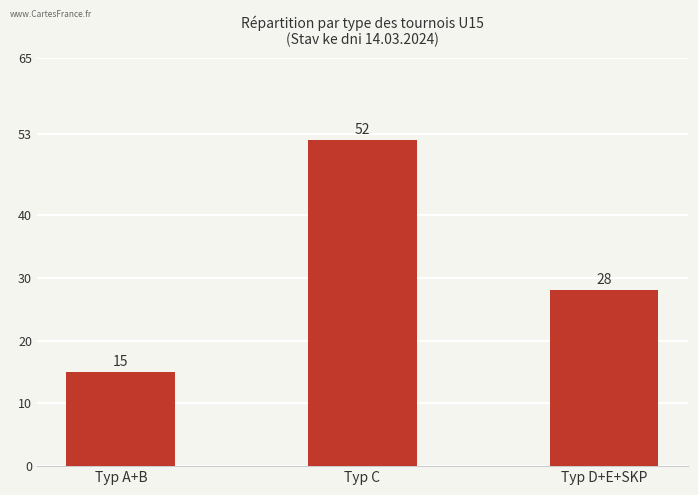

List the labels in order of value, largest first.

Typ C, Typ D+E+SKP, Typ A+B